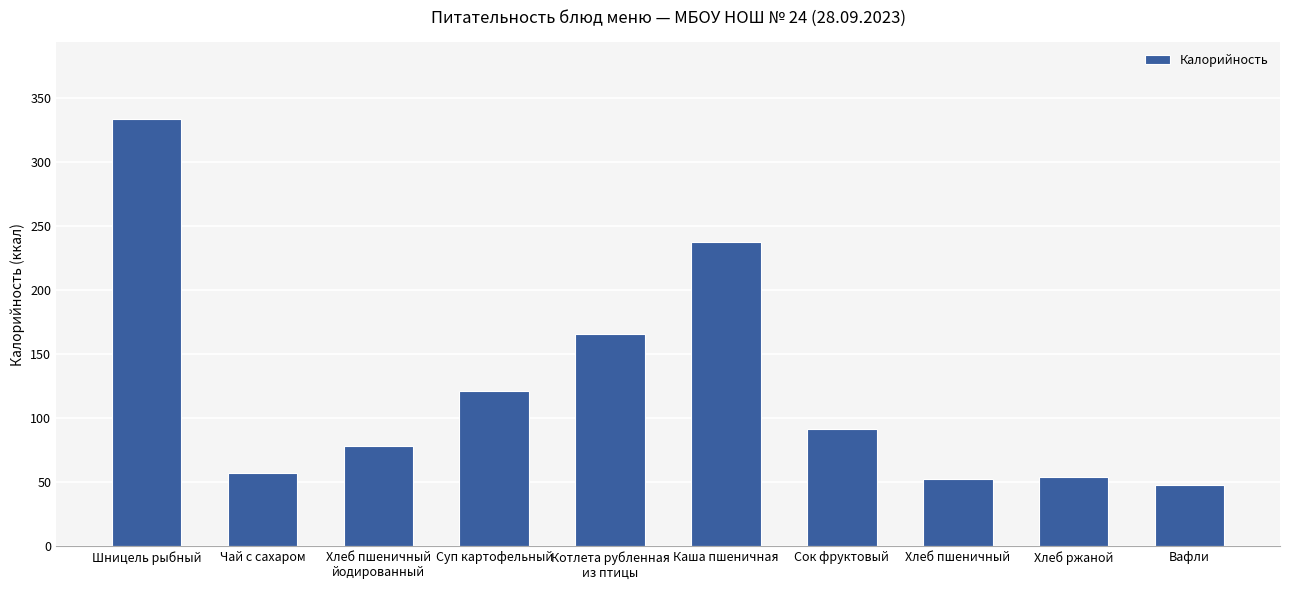

Which label corresponds to the largest value in the chart?

Шницель рыбный